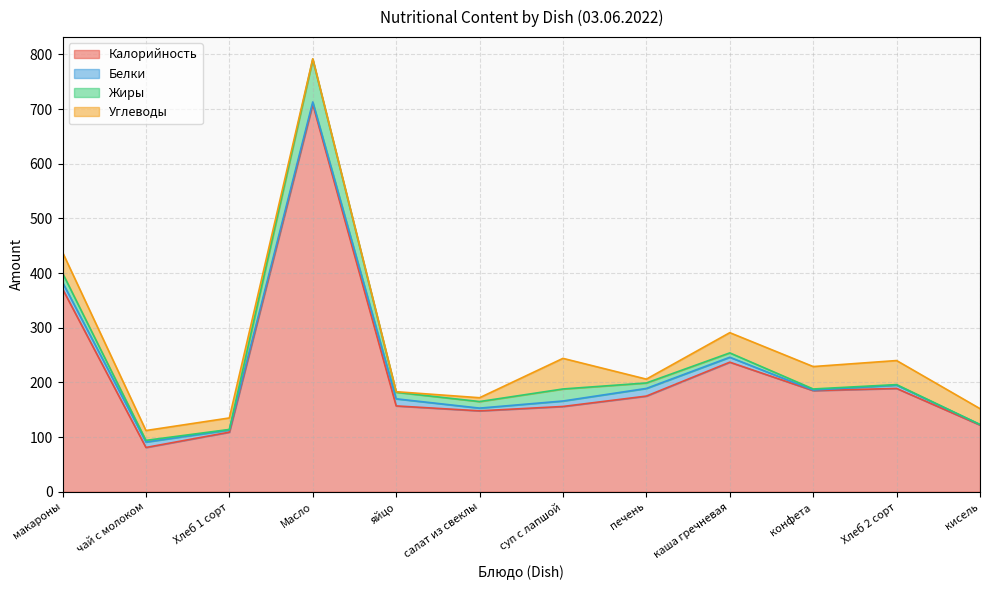

What is the difference between the maximum and minimum values in the Жиры series?

78